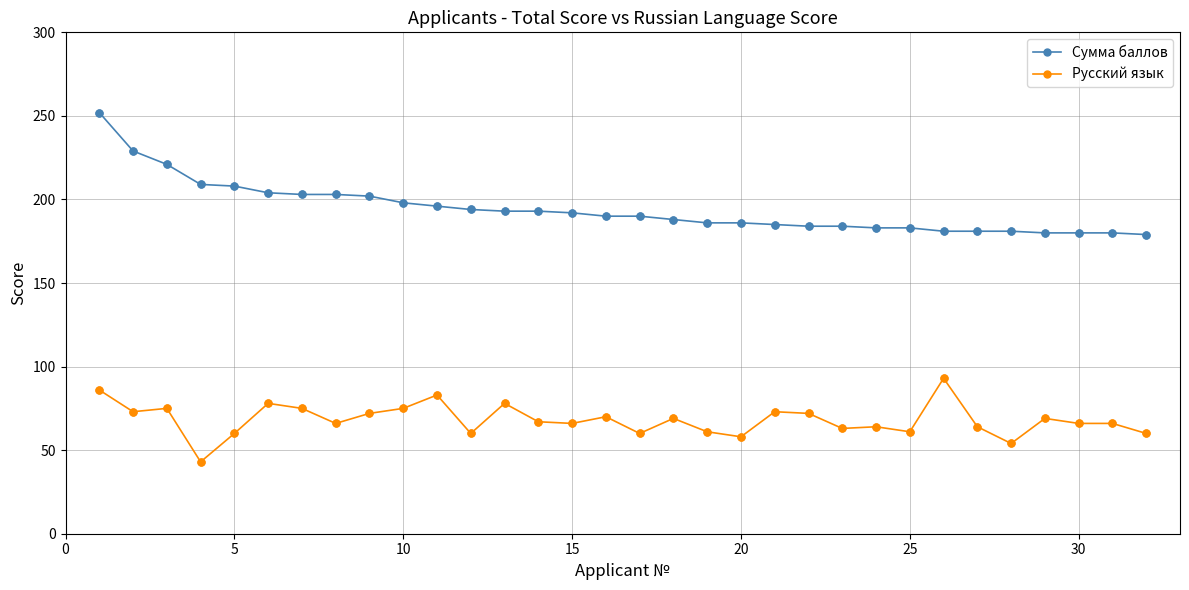

Which series has the largest range (max minus min)?

Сумма баллов